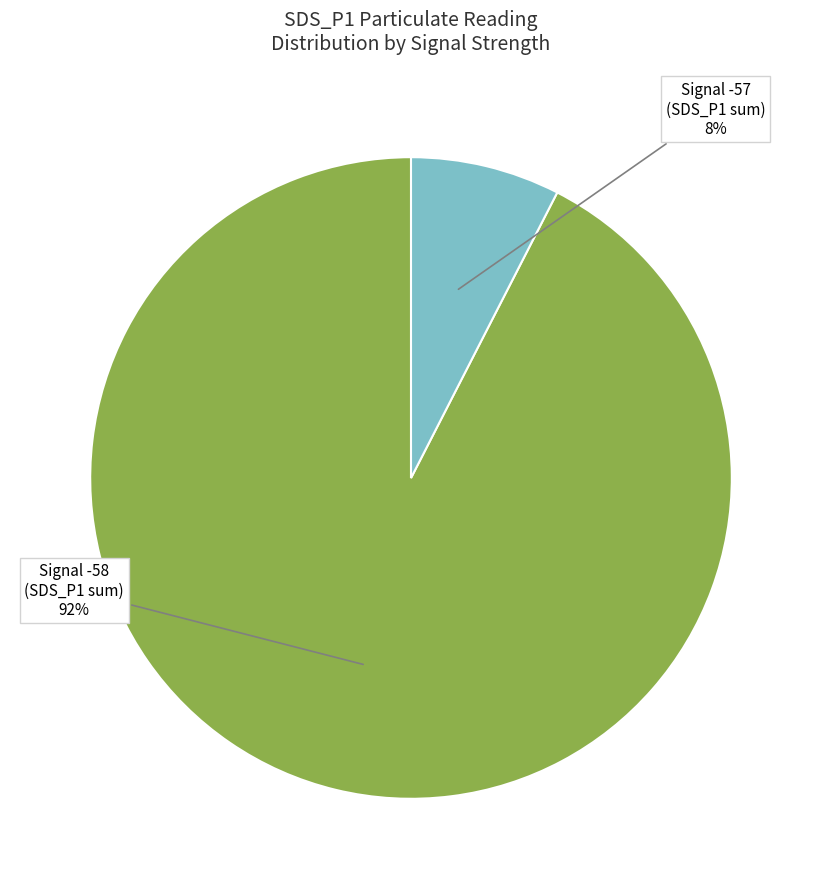

To the nearest percent, what is the average slice percentage?

50%